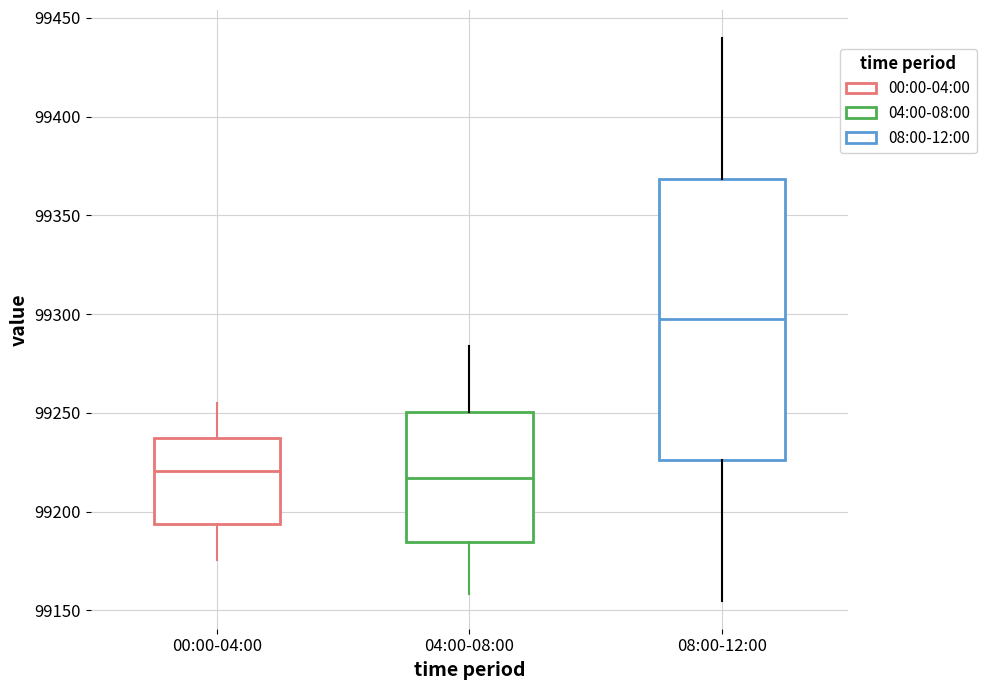

Which box's median line is the highest?

08:00-12:00